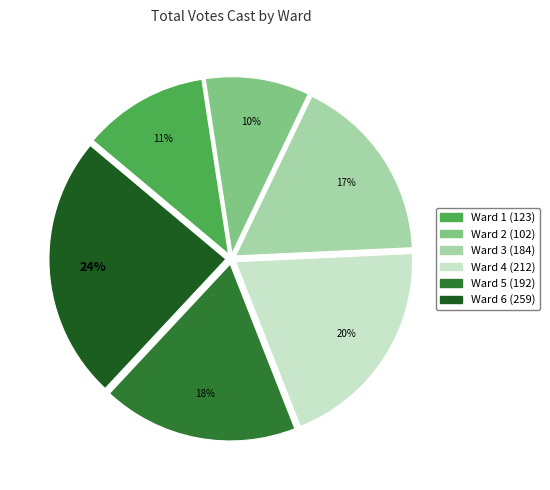

Count the number of slices in the pie.

6